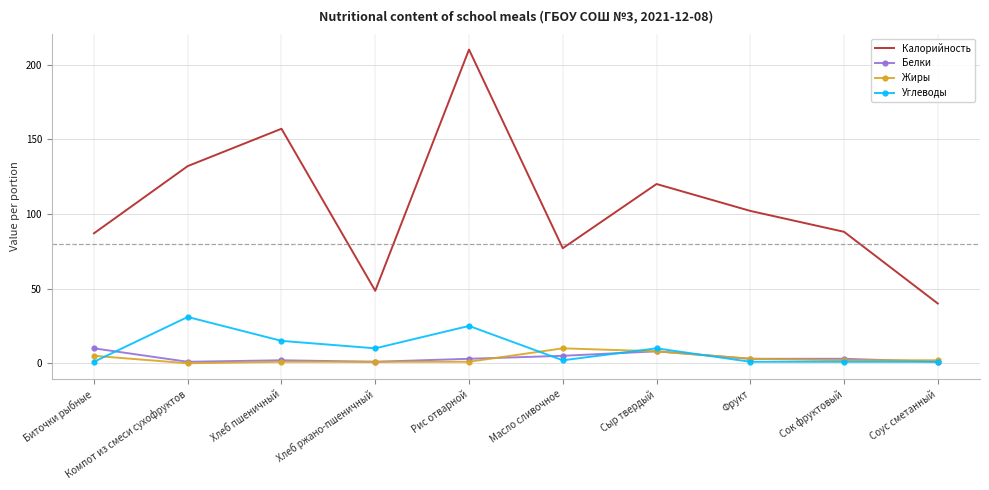

What is the minimum value for Углеводы?

1.0